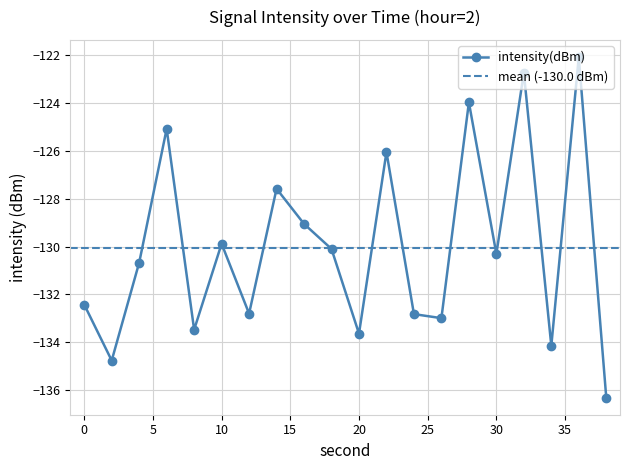

Reading left to right, what are all the values shown in this chart?

-132.4	-134.8	-130.7	-125.1	-133.5	-129.9	-132.8	-127.6	-129.0	-130.1	-133.6	-126.0	-132.8	-133.0	-124.0	-130.3	-122.7	-134.1	-122.1	-136.3